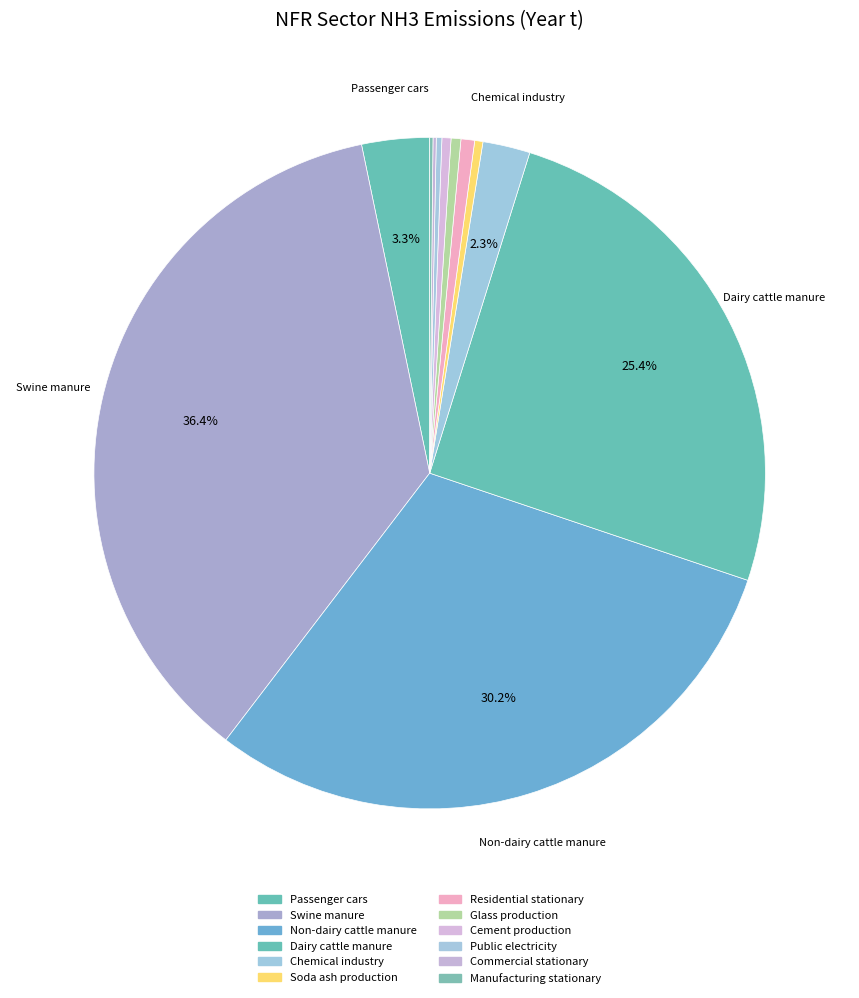

How many slices are in this pie chart?

12